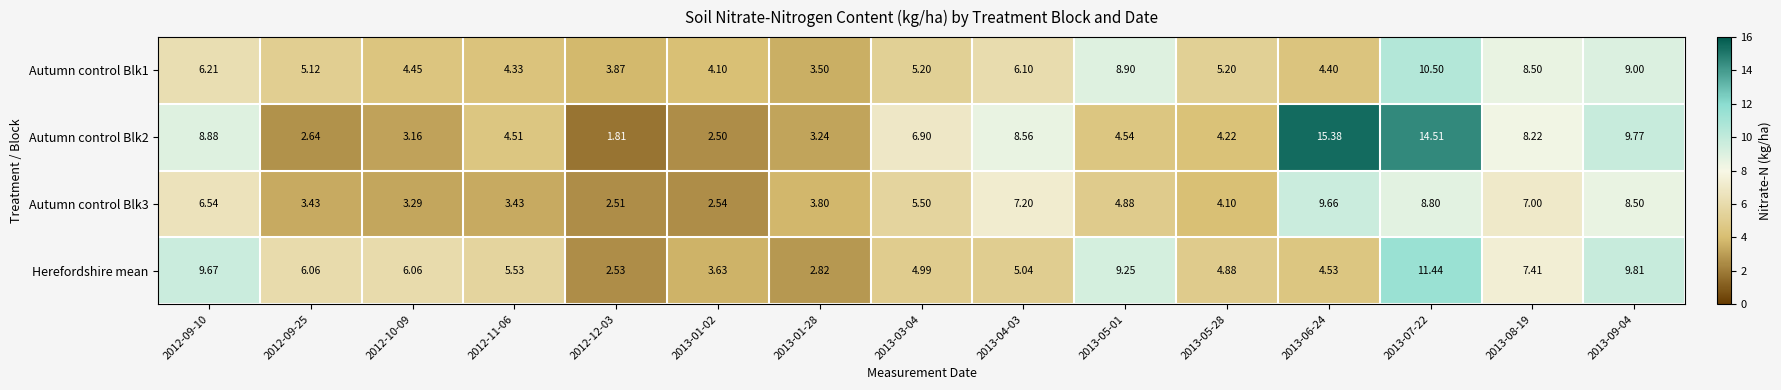

At which category does the chart reach its minimum across all series?

2012-12-03